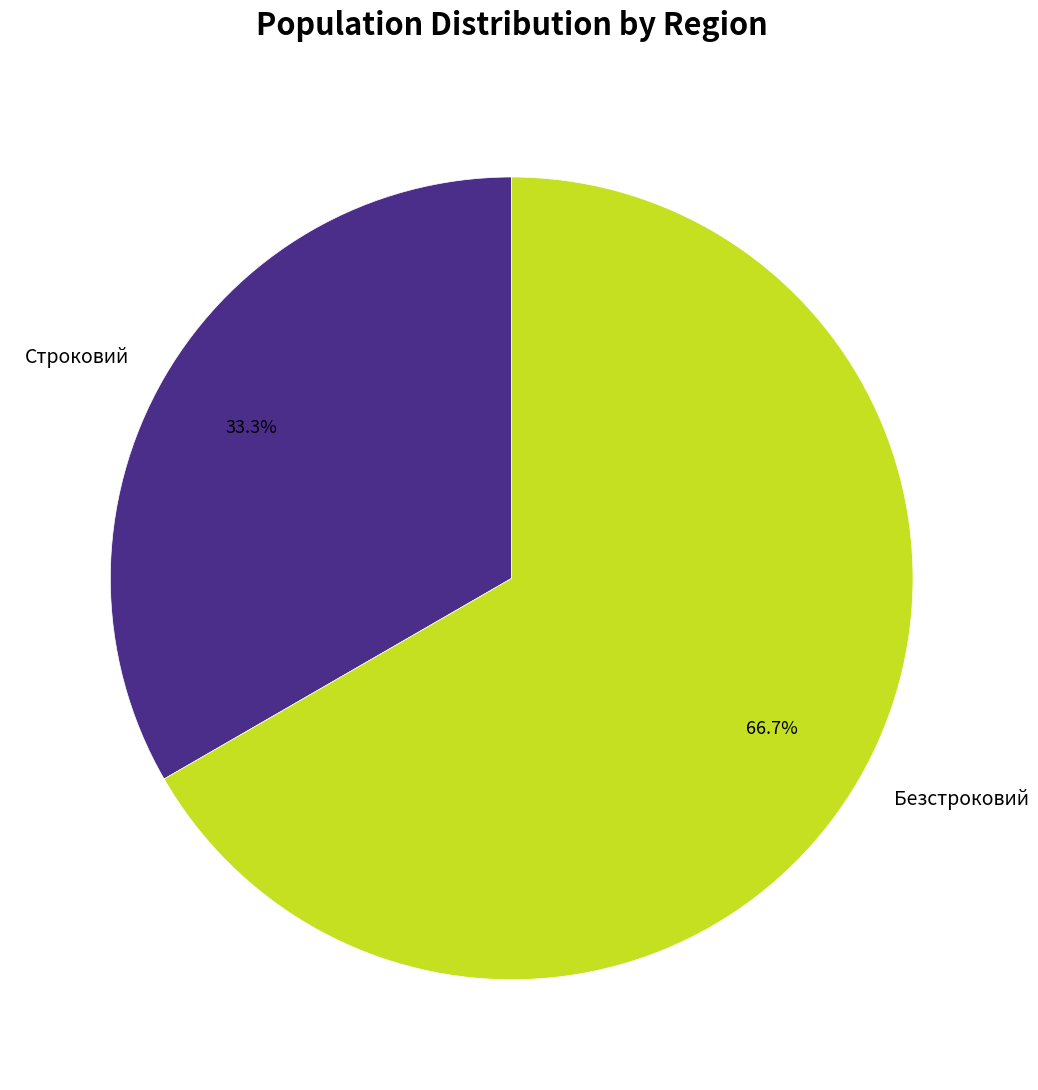

Is there any slice that represents more than half of the pie?

Yes